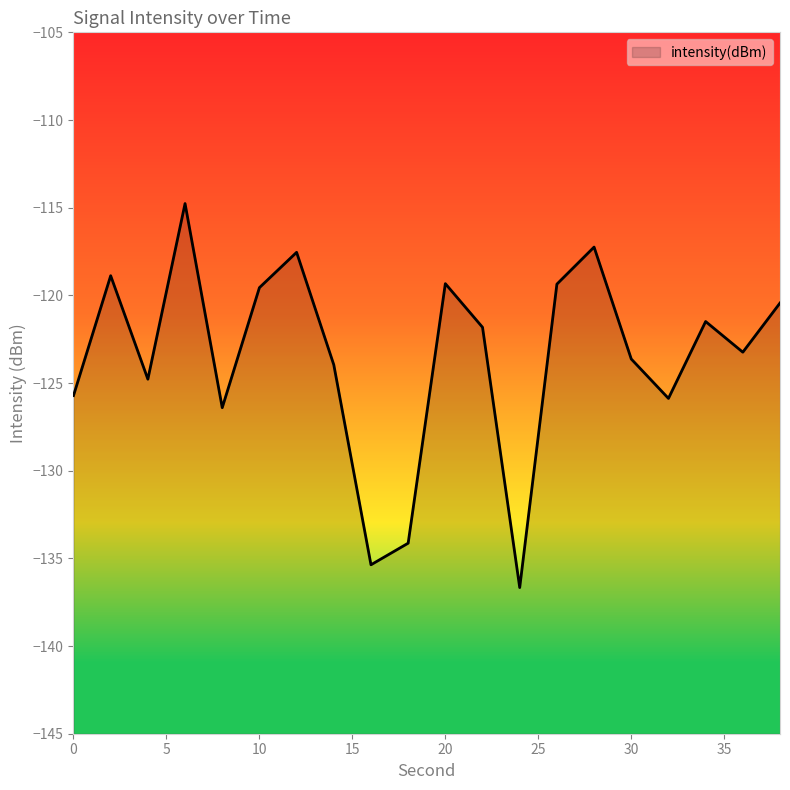

List the labels in order of value, smallest first.

24, 16, 18, 8, 32, 0, 4, 14, 30, 36, 22, 34, 38, 10, 26, 20, 2, 12, 28, 6